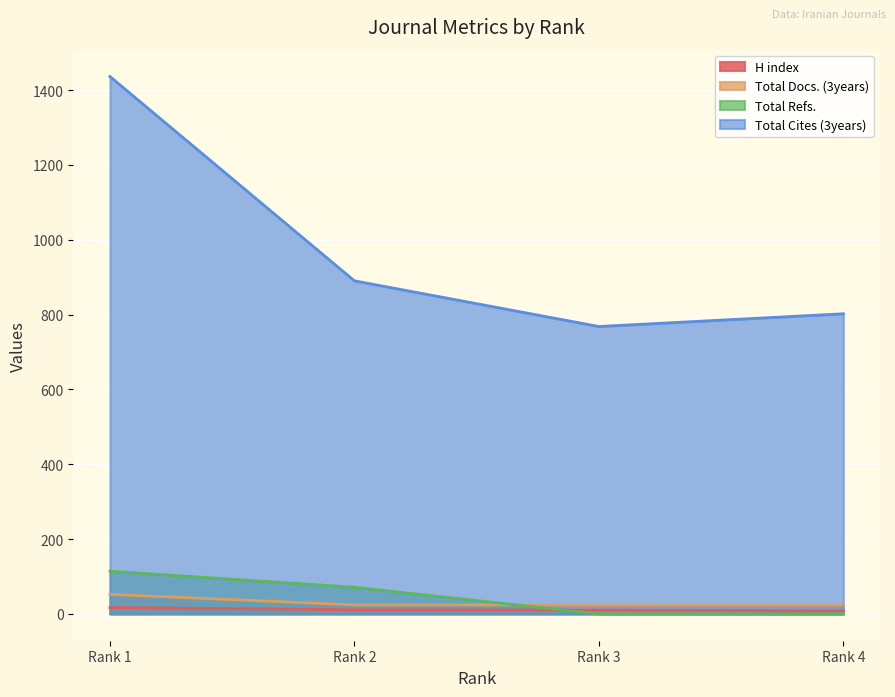

What is the value of the Total Cites (3years) point at the 4th from the left?

802